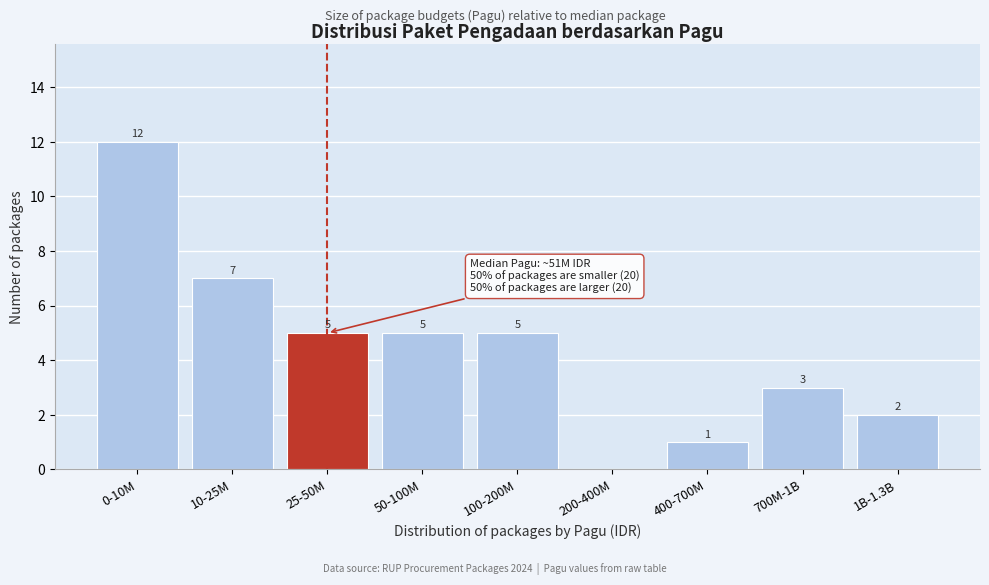

Reading left to right, transcribe all the data shown in this chart.

0-10M=12	10-25M=7	25-50M=5	50-100M=5	100-200M=5	200-400M=0	400-700M=1	700M-1B=3	1B-1.3B=2